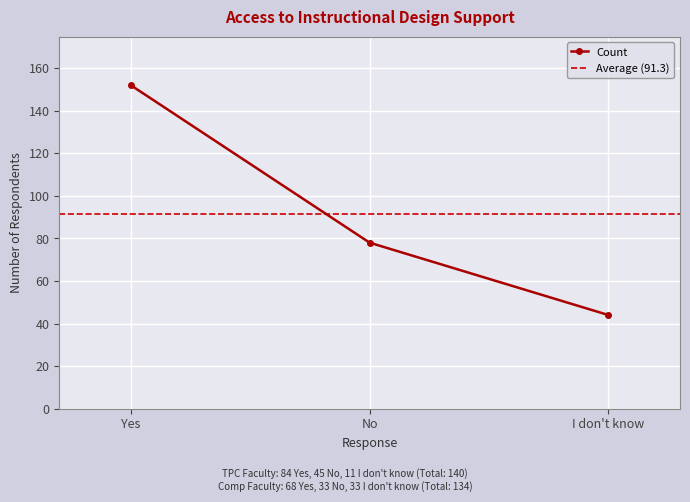

At which category does the chart reach its minimum across all series?

I don't know